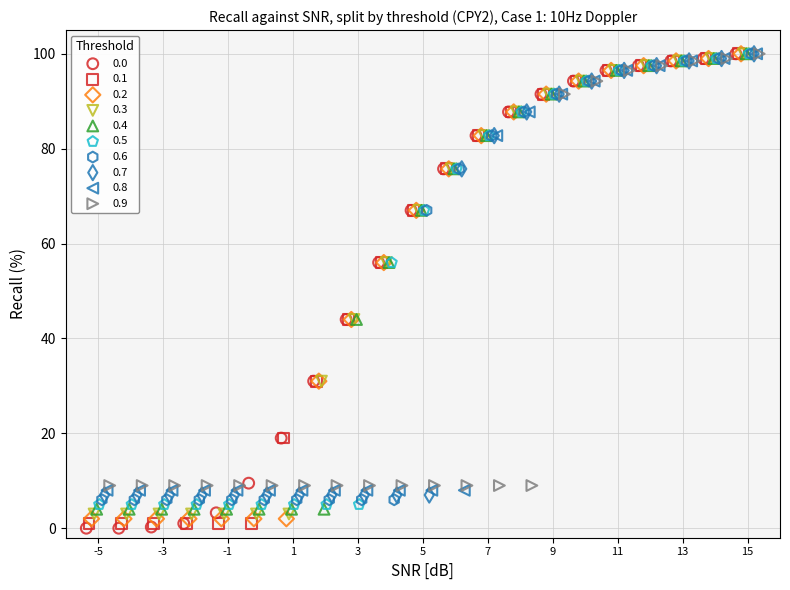

Which series has the widest spread of Y values?

0.0